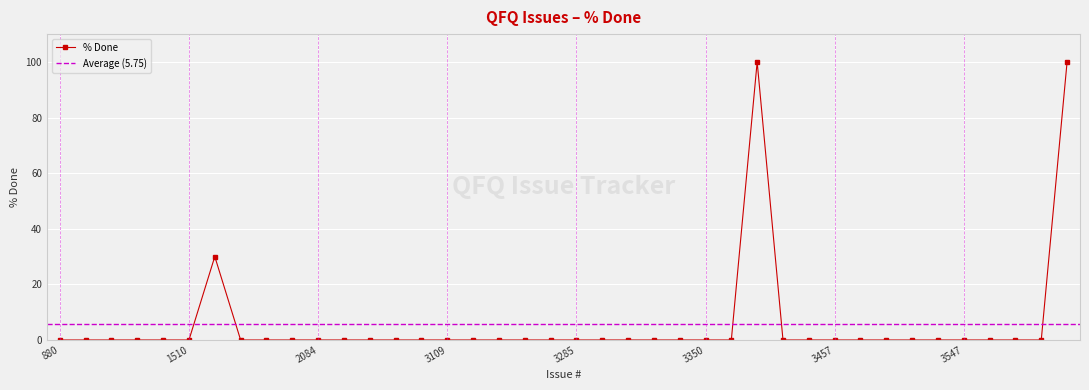

True or false: the data has more than 2 interior local peaks.

False